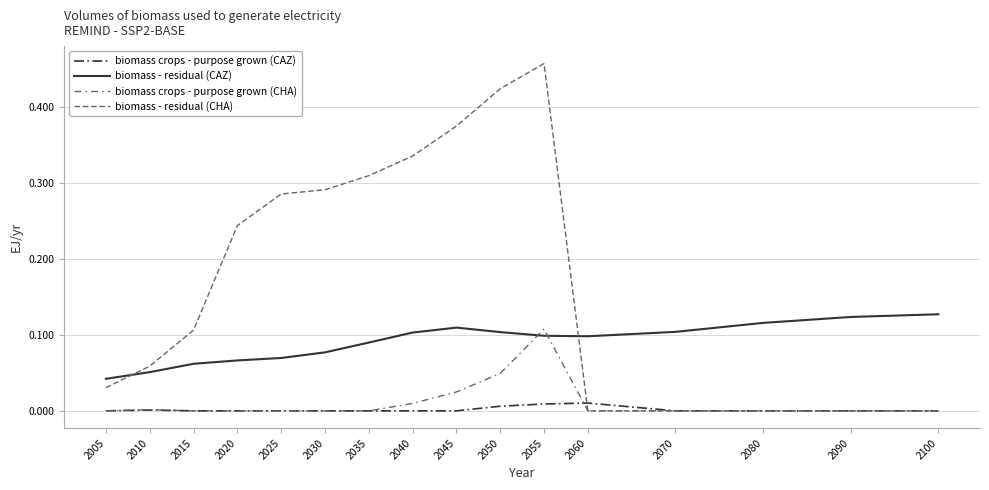

Reading left to right, transcribe all the data shown in this chart.

biomass crops - purpose grown (CAZ): 0.0	0.0	0.0	0.0	0.0	0.0	0.0	0.0	0.0	0.0	0.0	0.0	0.0	0.0	0.0	0.0
biomass - residual (CAZ): 0.0	0.1	0.1	0.1	0.1	0.1	0.1	0.1	0.1	0.1	0.1	0.1	0.1	0.1	0.1	0.1
biomass crops - purpose grown (CHA): 0.0	0.0	0.0	0.0	0.0	0.0	0.0	0.0	0.0	0.0	0.1	0.0	0.0	0.0	0.0	0.0
biomass - residual (CHA): 0.0	0.1	0.1	0.2	0.3	0.3	0.3	0.3	0.4	0.4	0.5	0.0	0.0	0.0	0.0	0.0